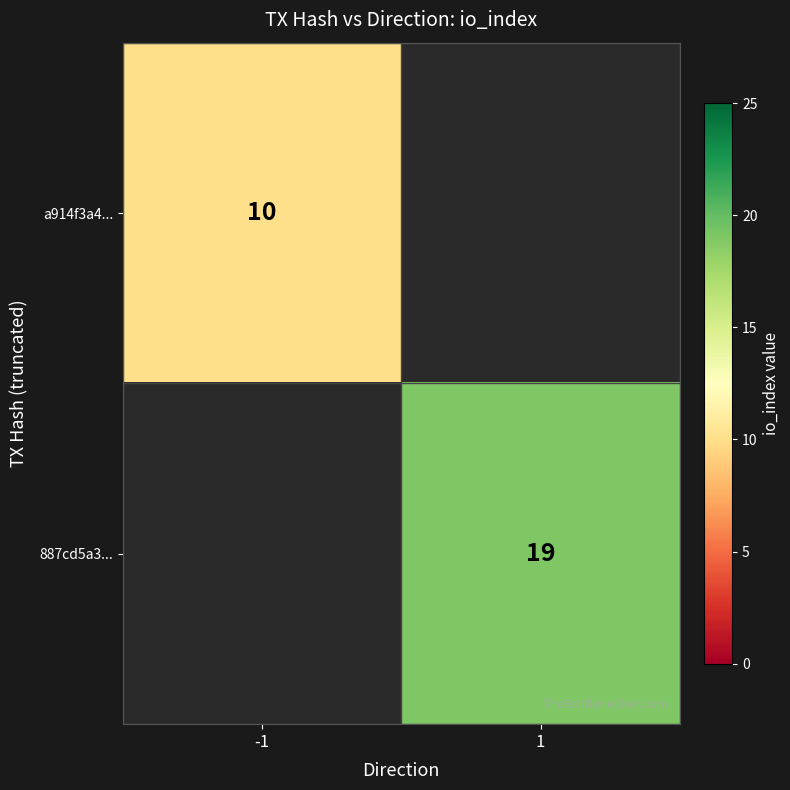

True or false: 887cd5a3... has a value of 9 at 1.

False